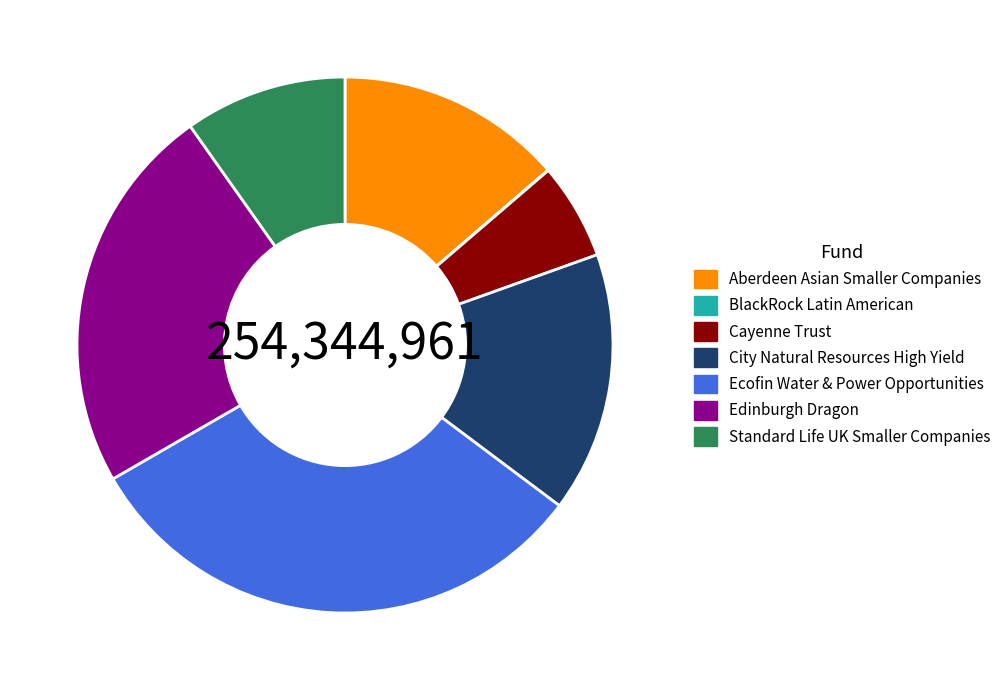

Is there a majority slice in this chart?

No